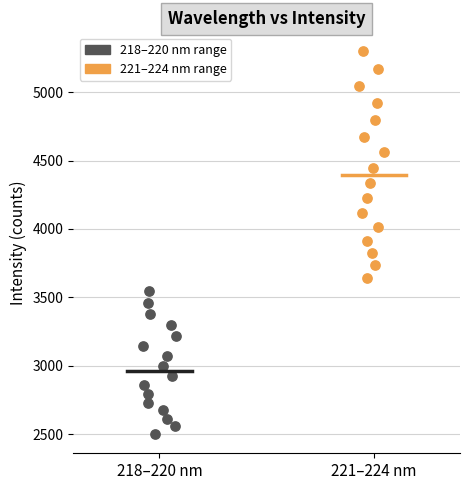

Which series reaches the minimum Y coordinate?

218–220 nm range